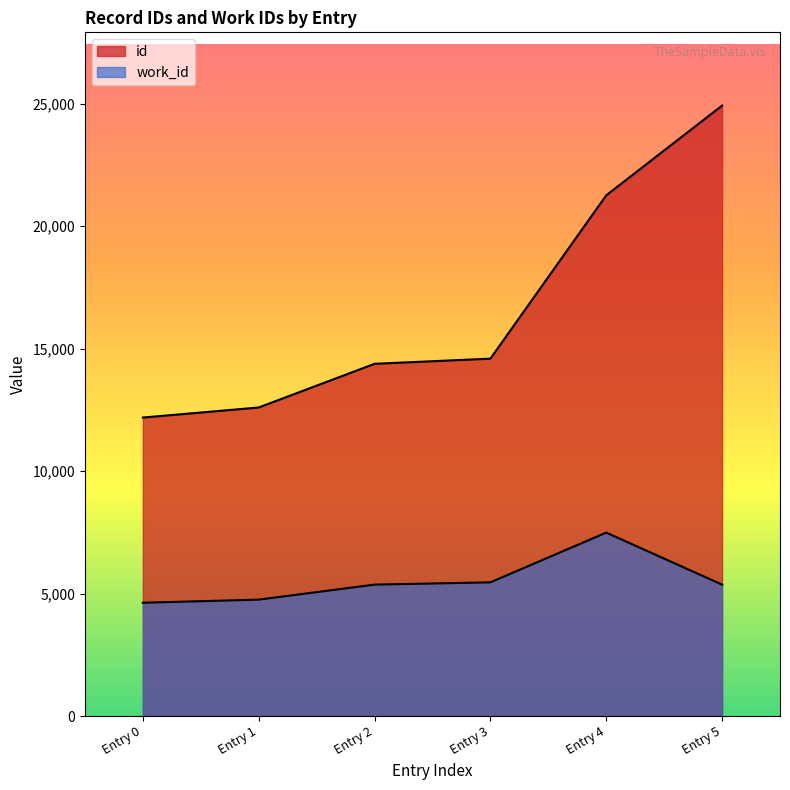

What is the lowest value of the work_id series?

4626